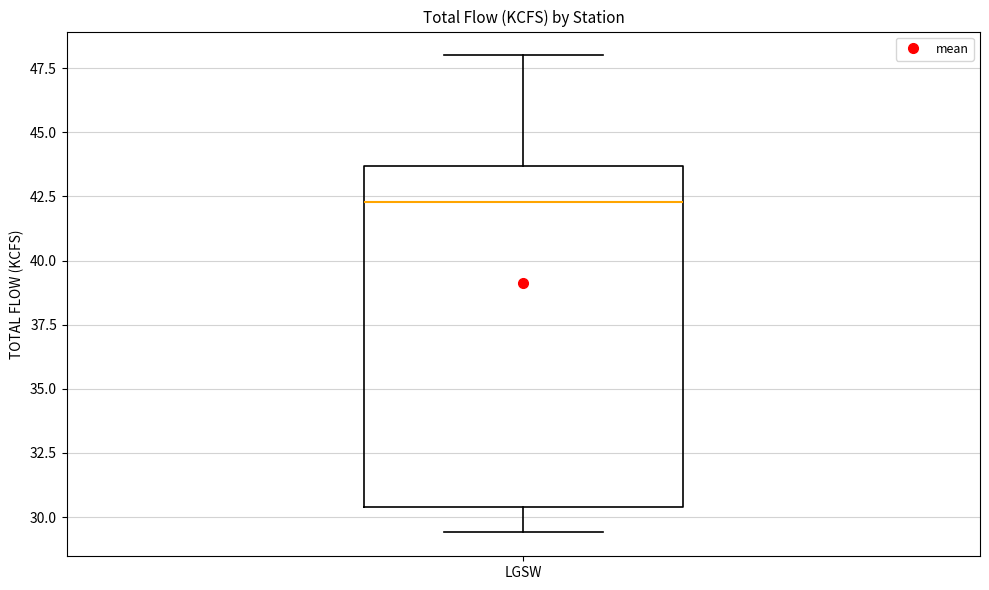

Where does the median line of the box for LGSW sit on the y-axis? The values are not printed on the chart, so give them approximately, as read against the axis.

42.5